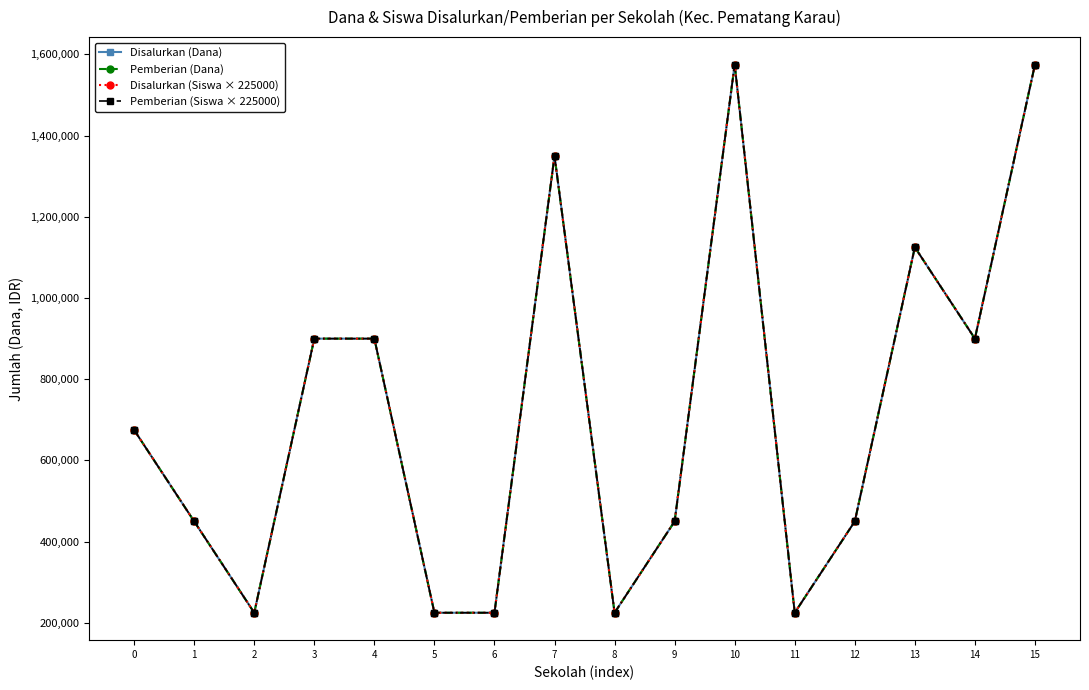

Where is Disalurkan (Siswa × 225000) nearest to the value 900000?

3